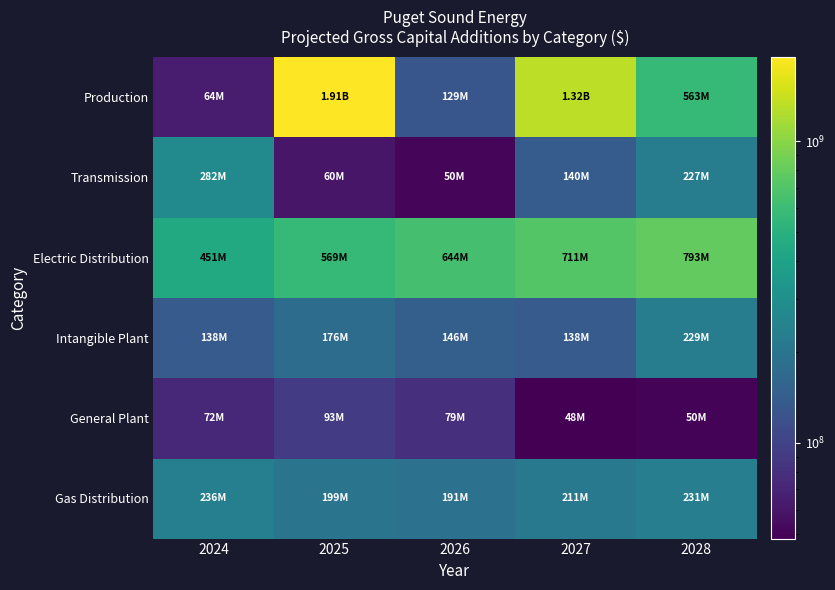

Reading left to right, what are all the values shown in this chart?

Production: 2024=63784848	2025=1905623943	2026=129196998	2027=1315667450	2028=562532946
Transmission: 2024=281529662	2025=59679169	2026=50470036	2027=139851358	2028=227266645
Electric Distribution: 2024=450933566	2025=569101439	2026=644070597	2027=711125628	2028=792904754
Intangible Plant: 2024=137534858	2025=176114660	2026=146103474	2027=137661360	2028=229306637
General Plant: 2024=72210781	2025=92960201	2026=79321701	2027=48102048	2028=50216111
Gas Distribution: 2024=235747197	2025=199173632	2026=191379832	2027=211495511	2028=231065397